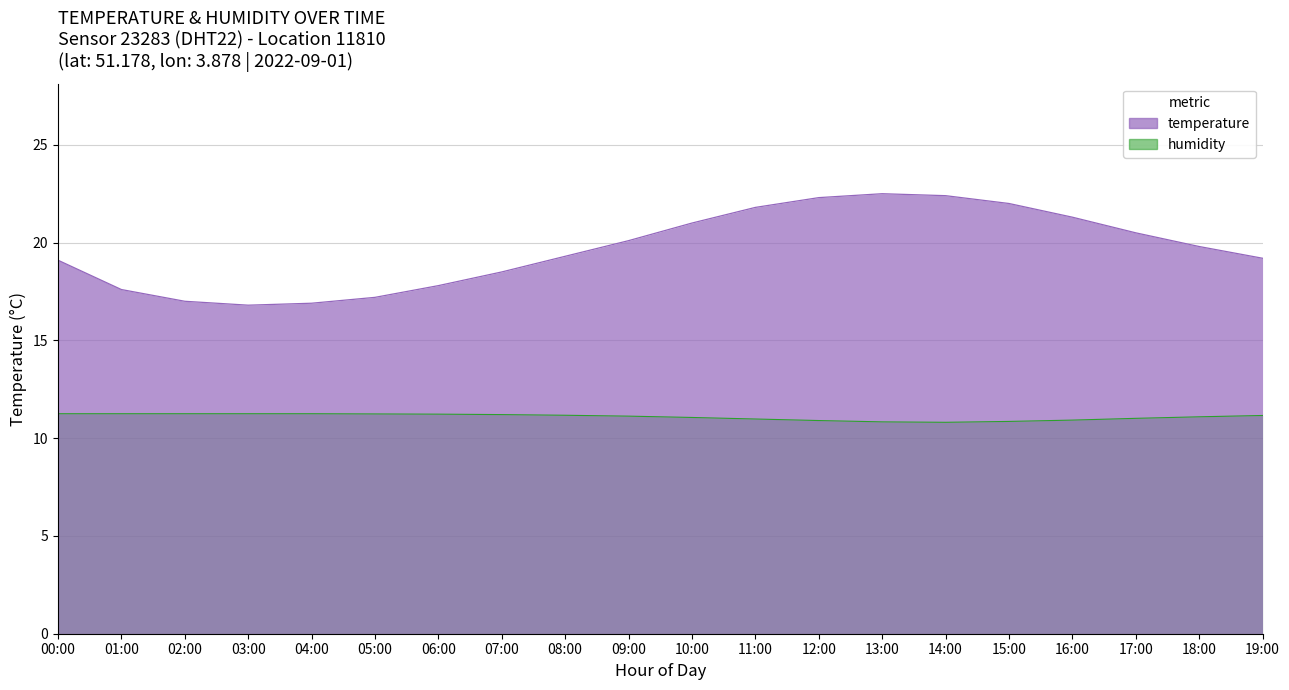

How many data points in humidity are above 11?

14